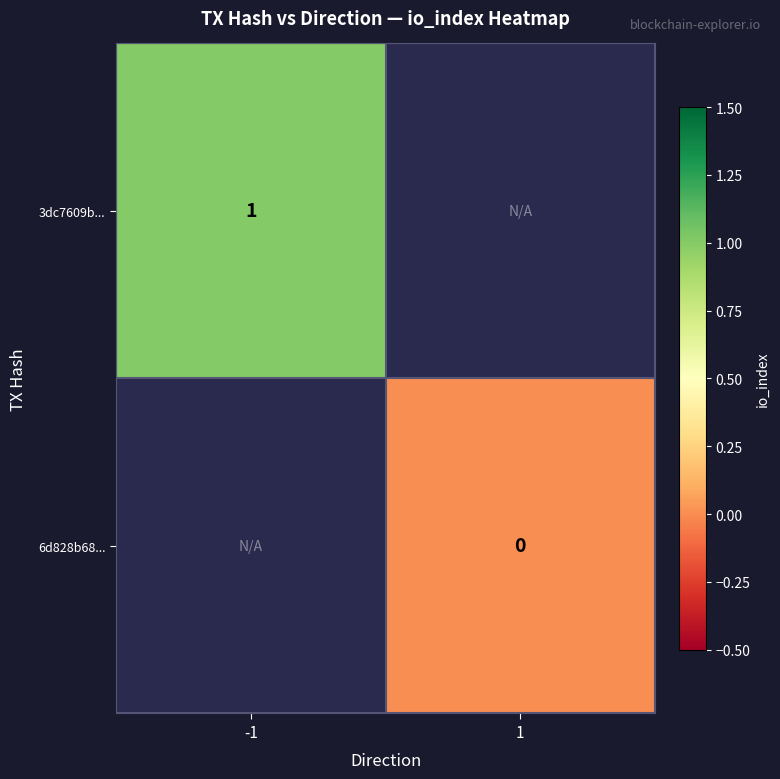

Is the value of 3dc7609b... at -1 greater than the value of 6d828b68... at 1?

Yes